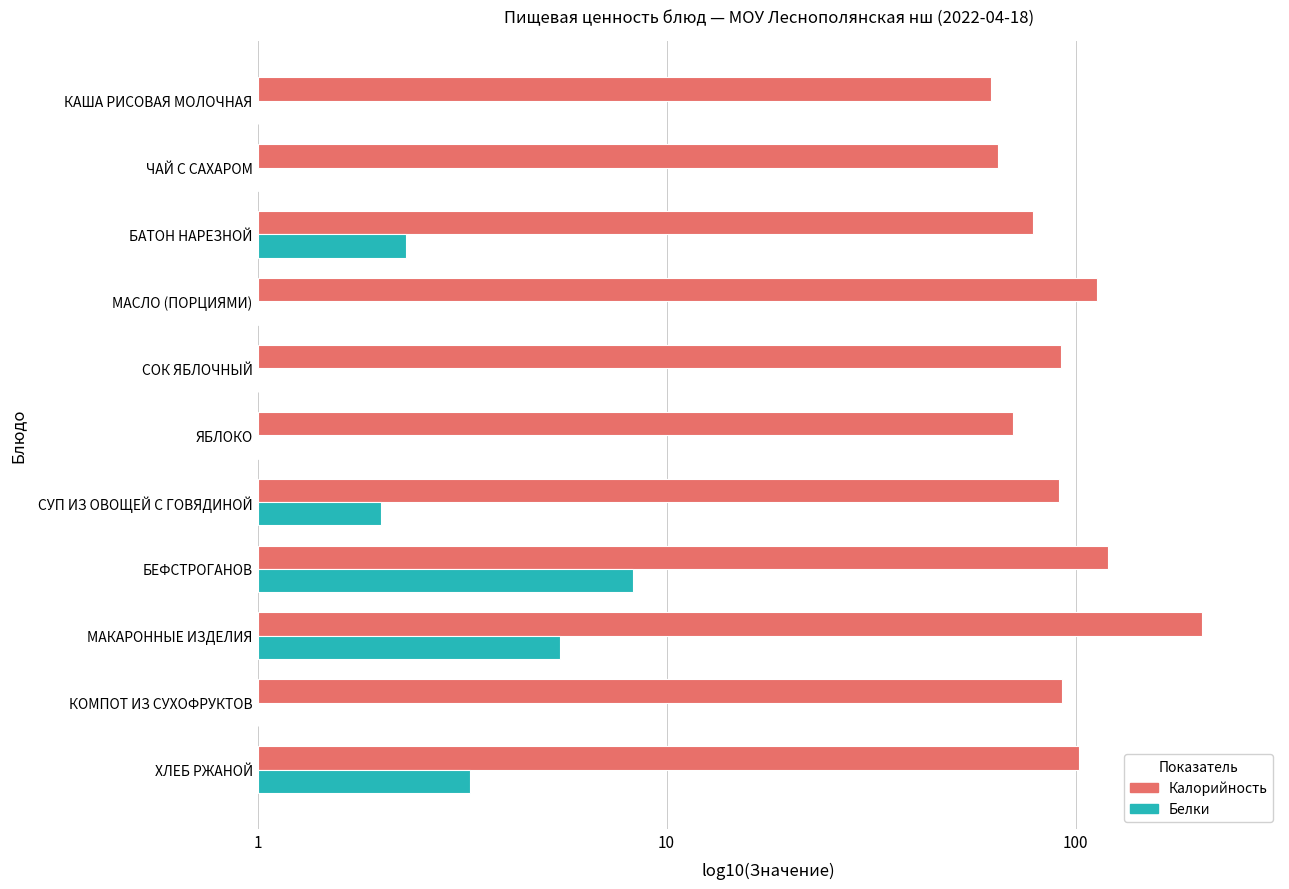

List the series in order of their overall mean, highest first.

Калорийность, Белки